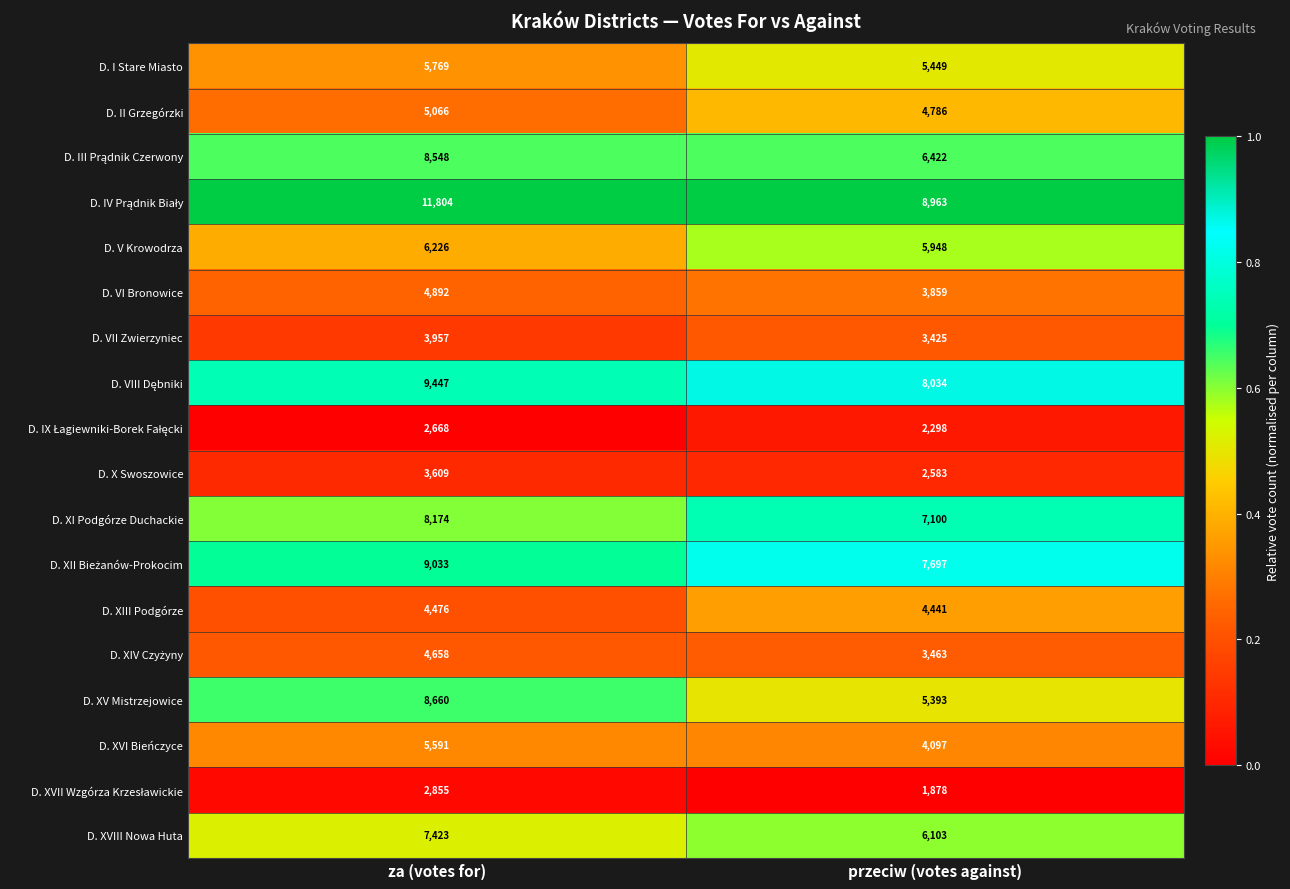

What is the spread (max minus min) of values at przeciw (votes against)?

7085